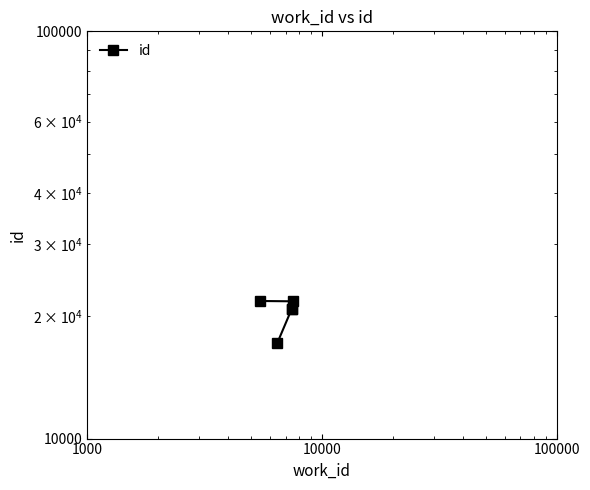

What is the average value?

20472